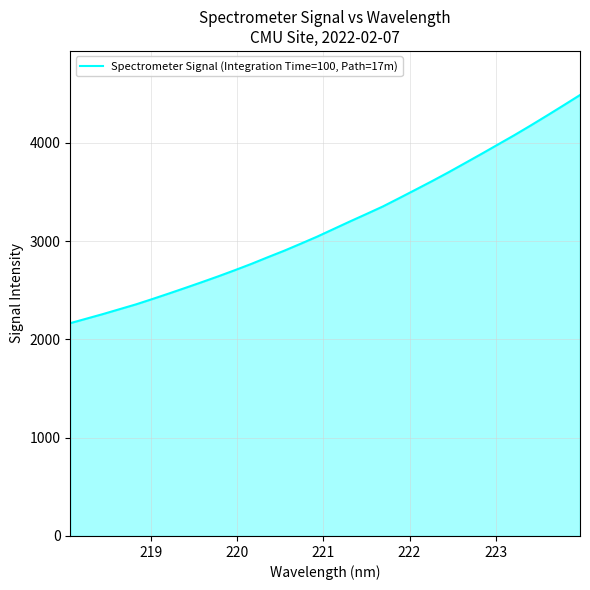

What is the maximum value shown in the chart?

4487.0